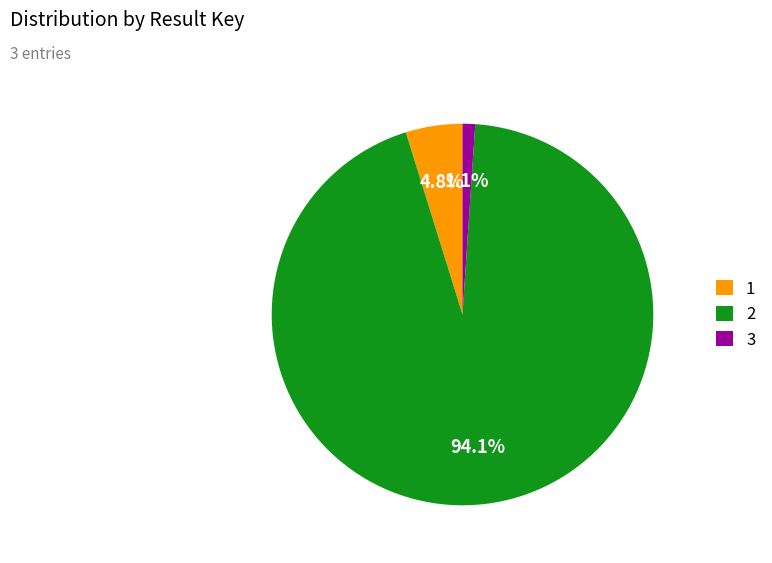

Is 3 the majority of the pie?

No